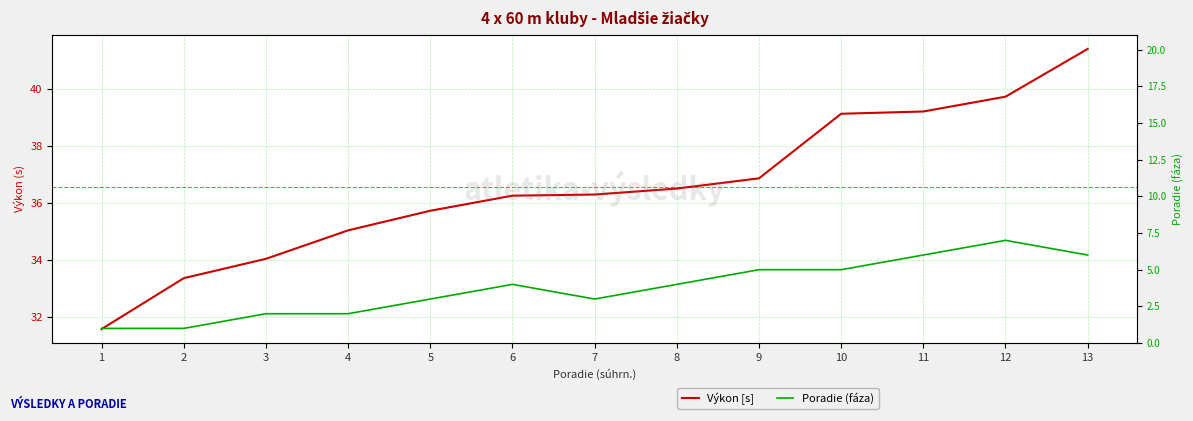

Where does the Výkon [s] series first go above 36?

6